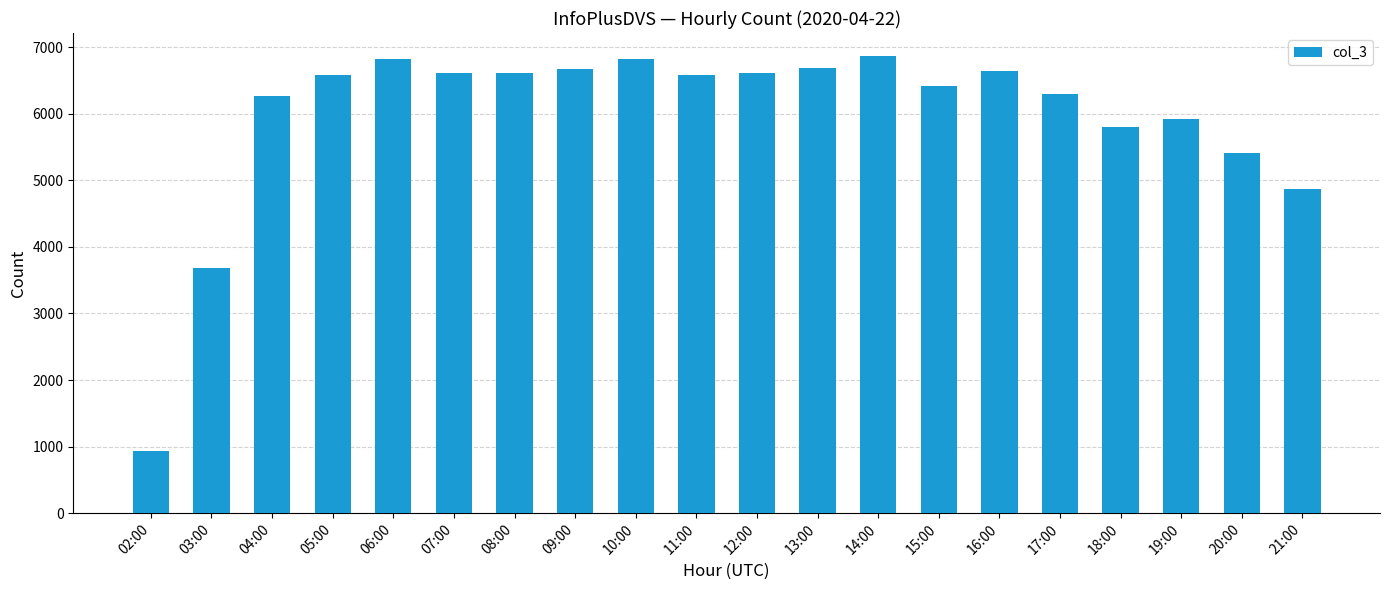

Where is the data nearest to the value 3898?

03:00